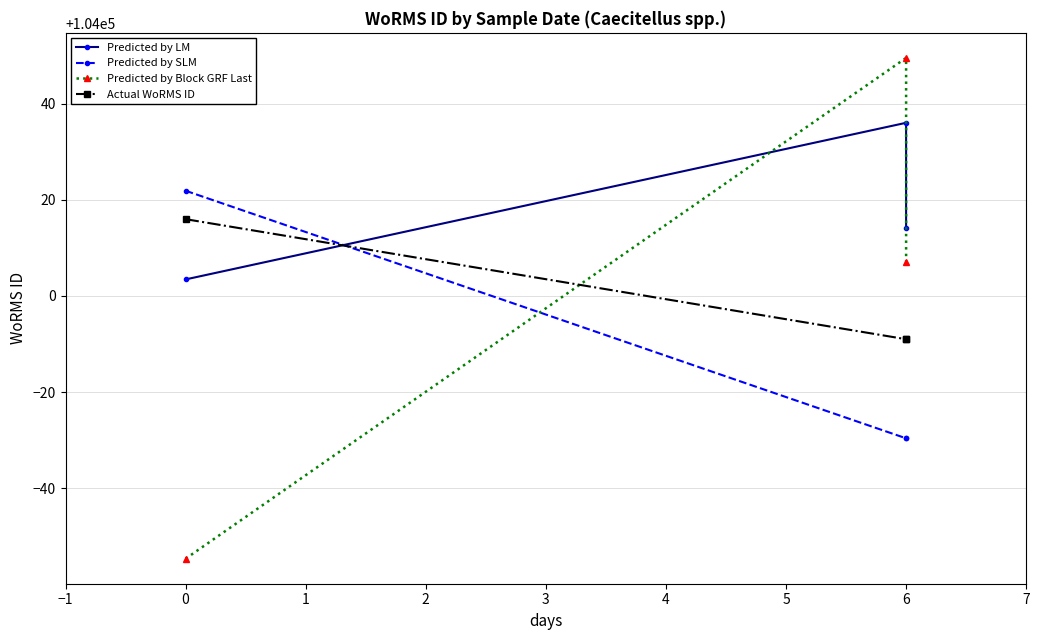

How many data points in Predicted by LM are less than 104014?

1